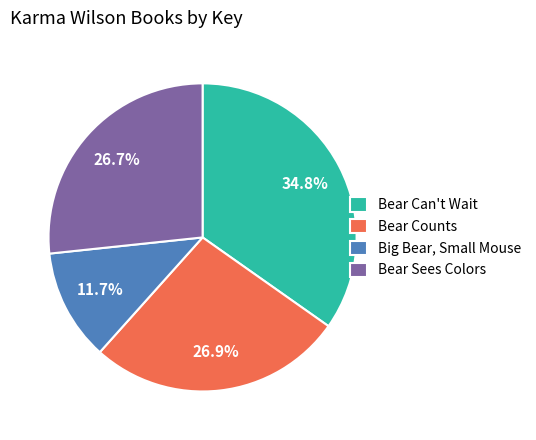

Is there a majority slice in this chart?

No